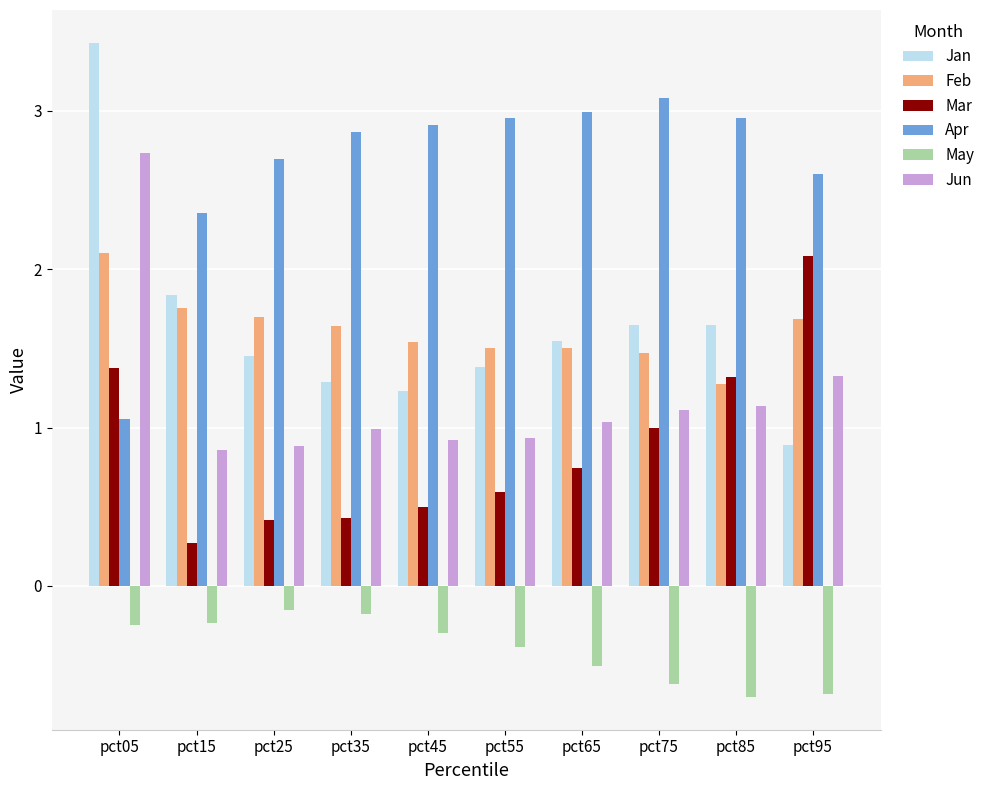

Which series has the largest range (max minus min)?

Jan